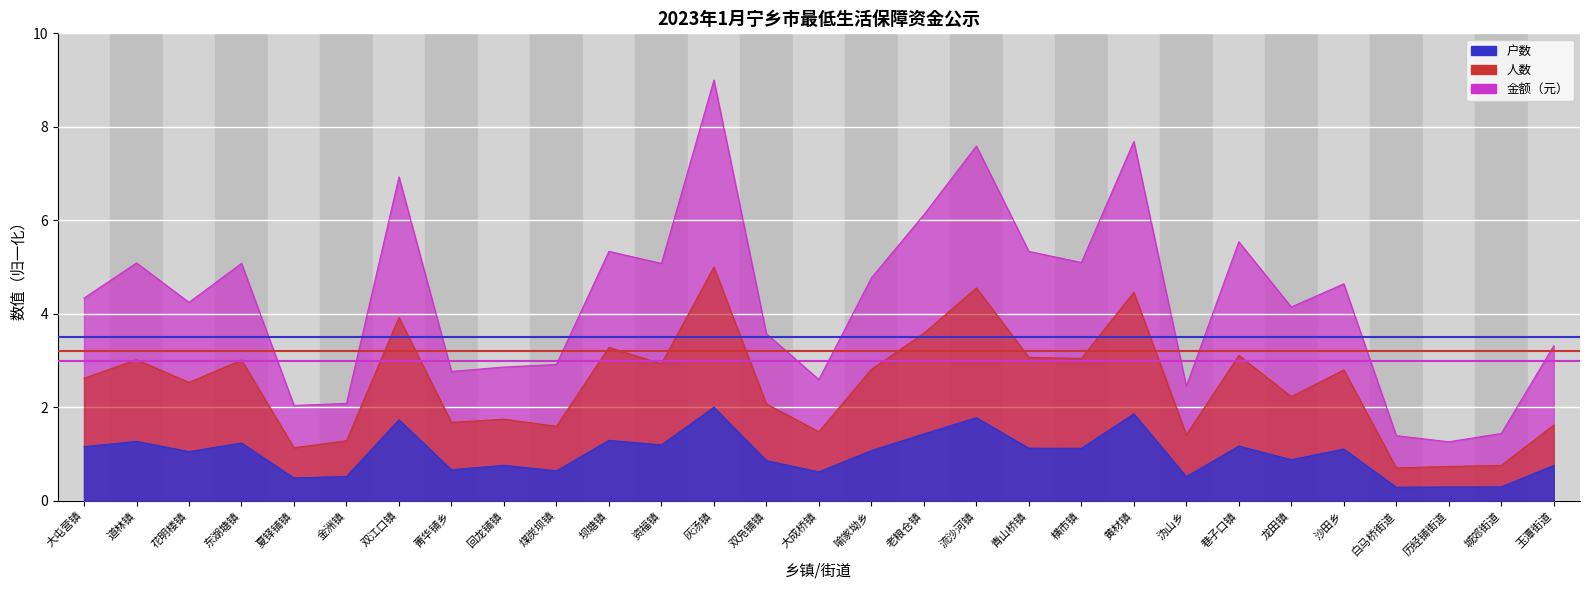

How many interior local peaks does the 人数 series have?

10